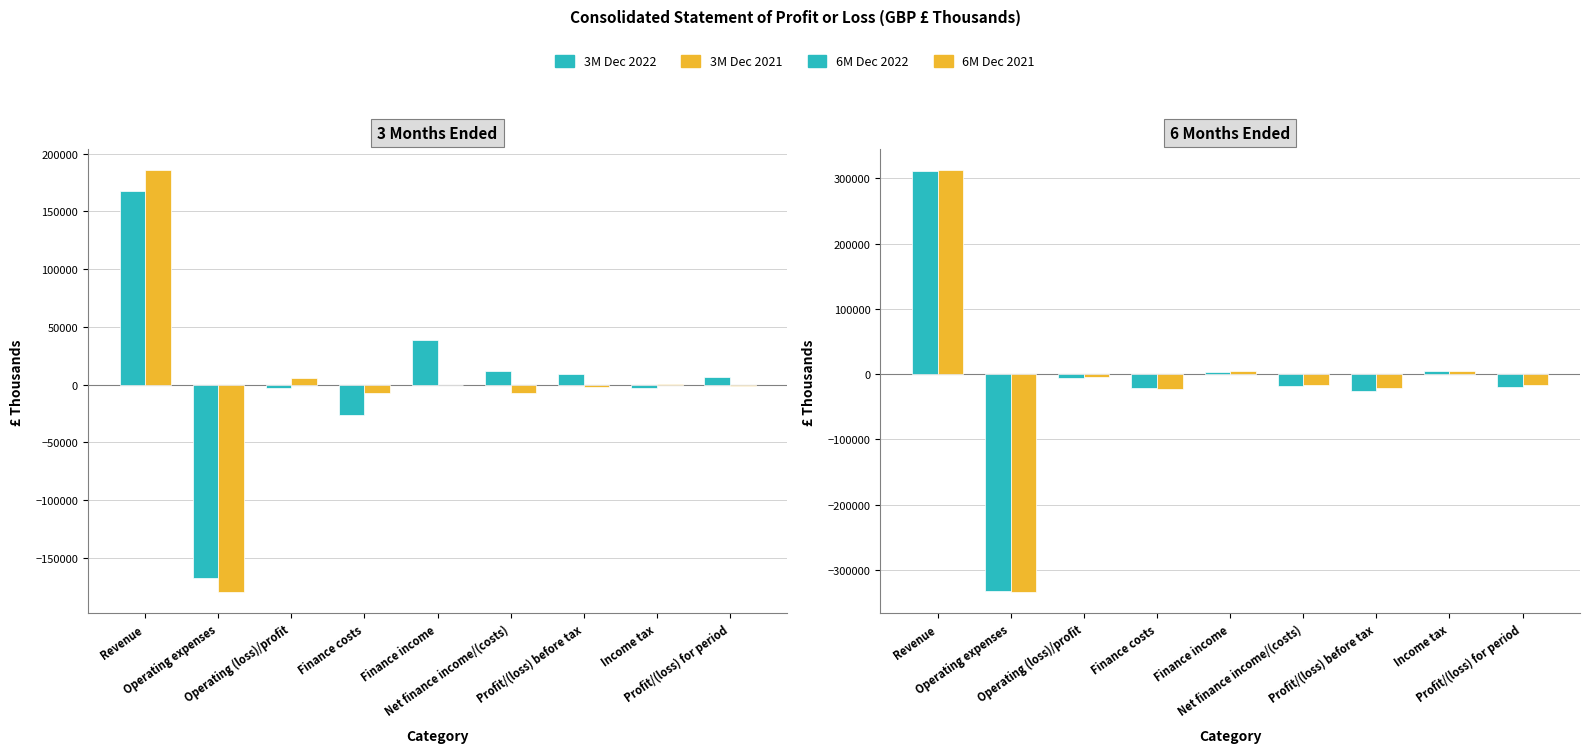

Rank the series by their maximum value, from highest to lowest.

6M Dec 2021, 6M Dec 2022, 3M Dec 2021, 3M Dec 2022